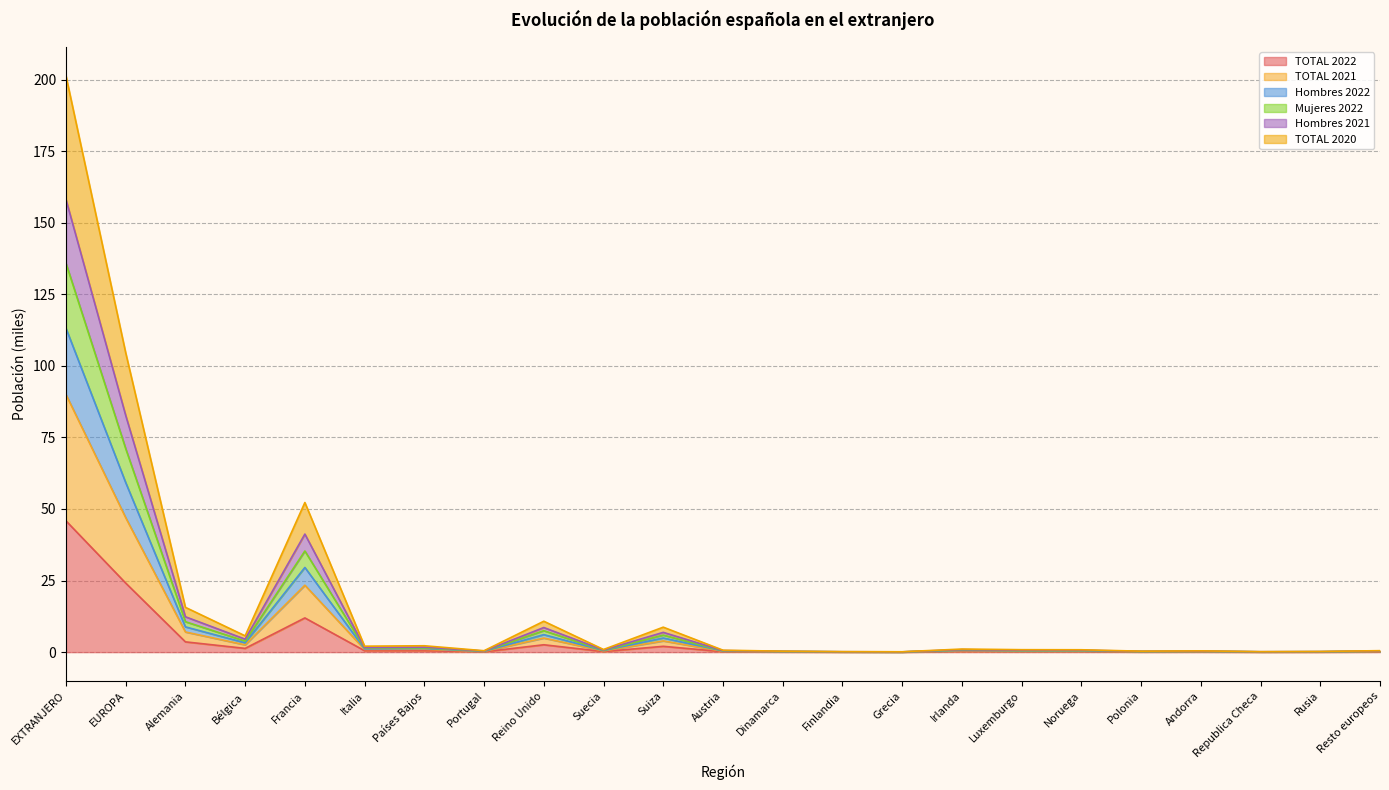

Is the value of TOTAL 2022 at Grecia greater than the value of TOTAL 2021 at Portugal?

No